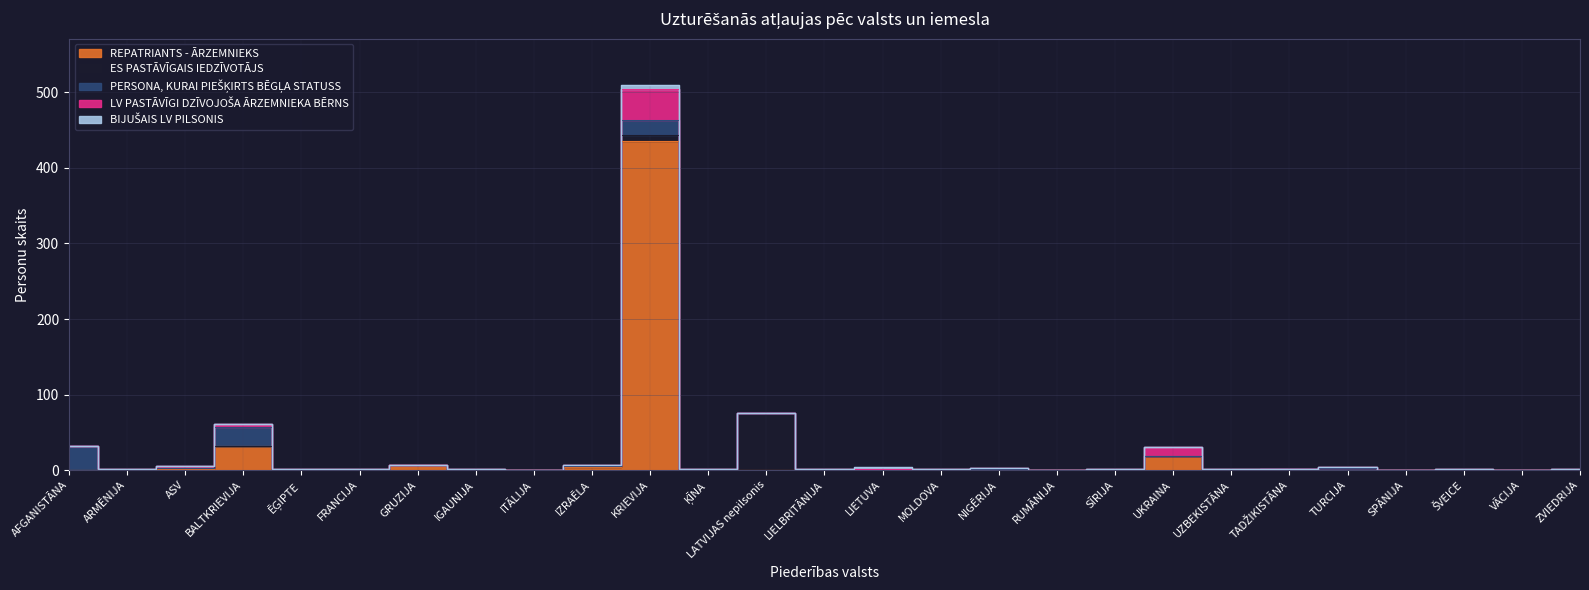

Between NIGĒRIJA and TURCIJA, which series saw the biggest shift?

PERSONA, KURAI PIEŠĶIRTS BĒGĻA STATUSS